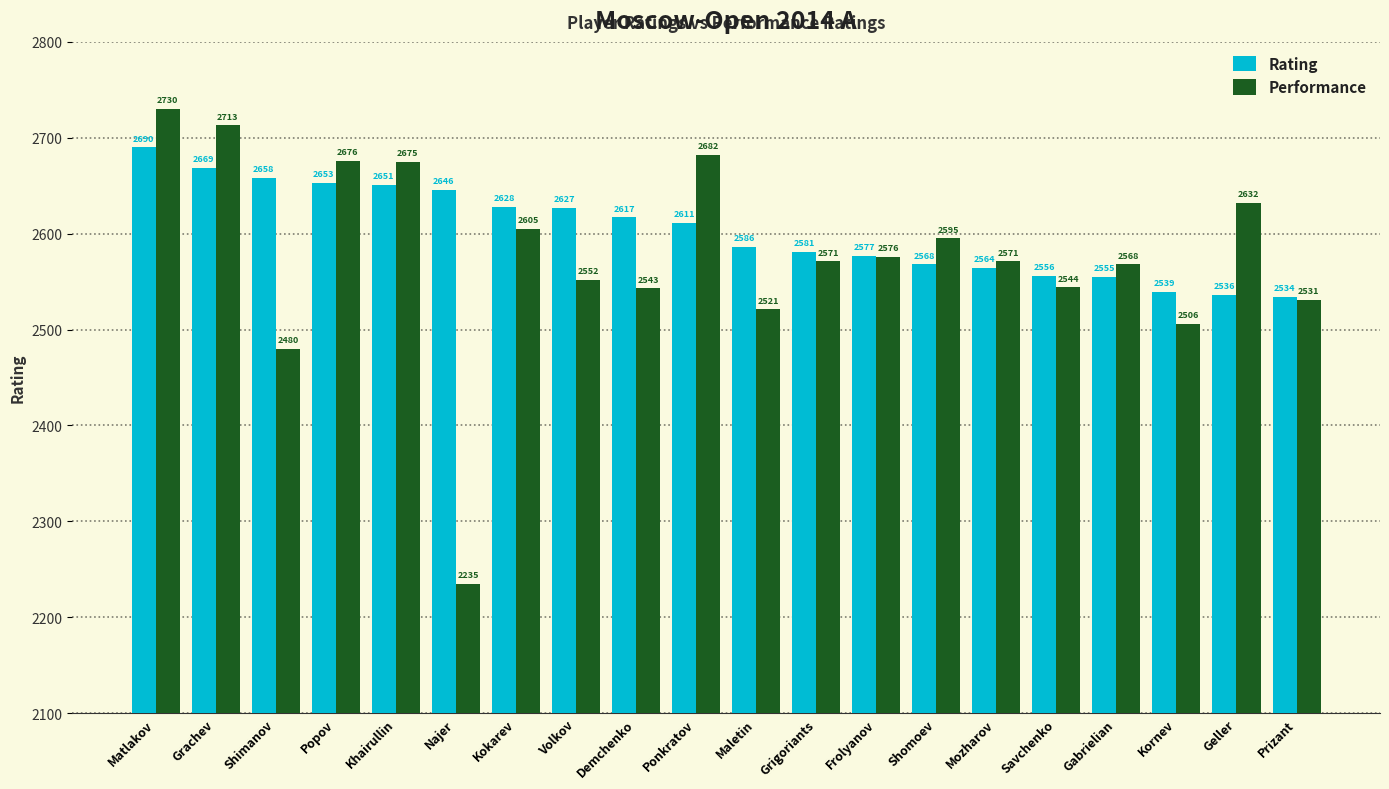

At which label does Rating reach its minimum?

Prizant